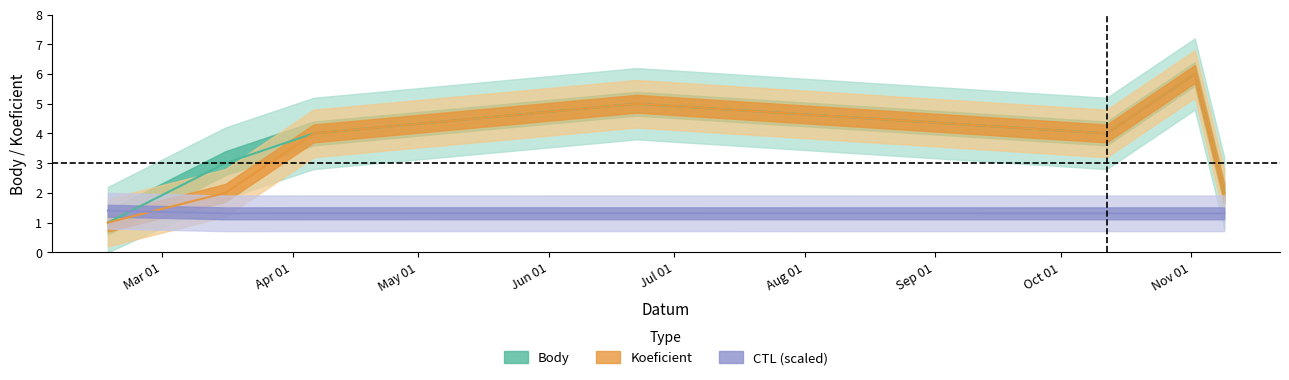

Rank the series by their maximum value, from highest to lowest.

Body, Koeficient, CTL_scaled